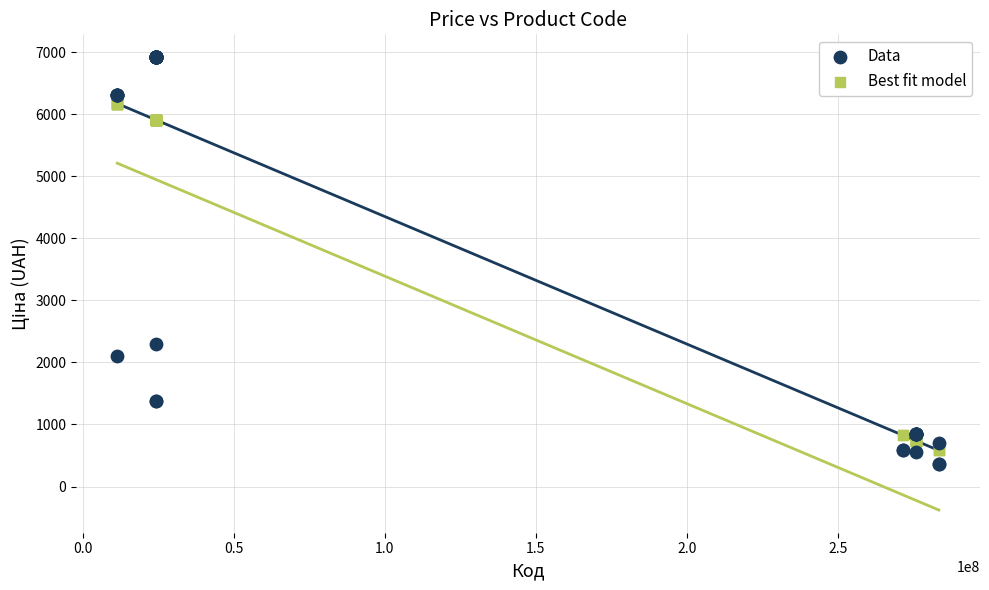

Which series contains the lowest Y value?

Data